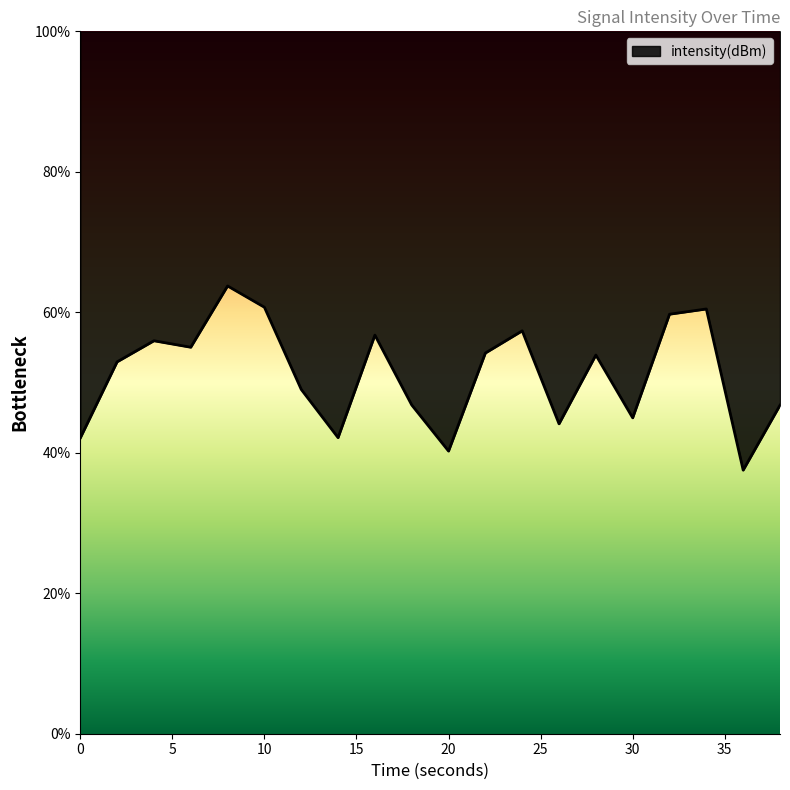

Is it true that the value at 0 is 42.1?

True